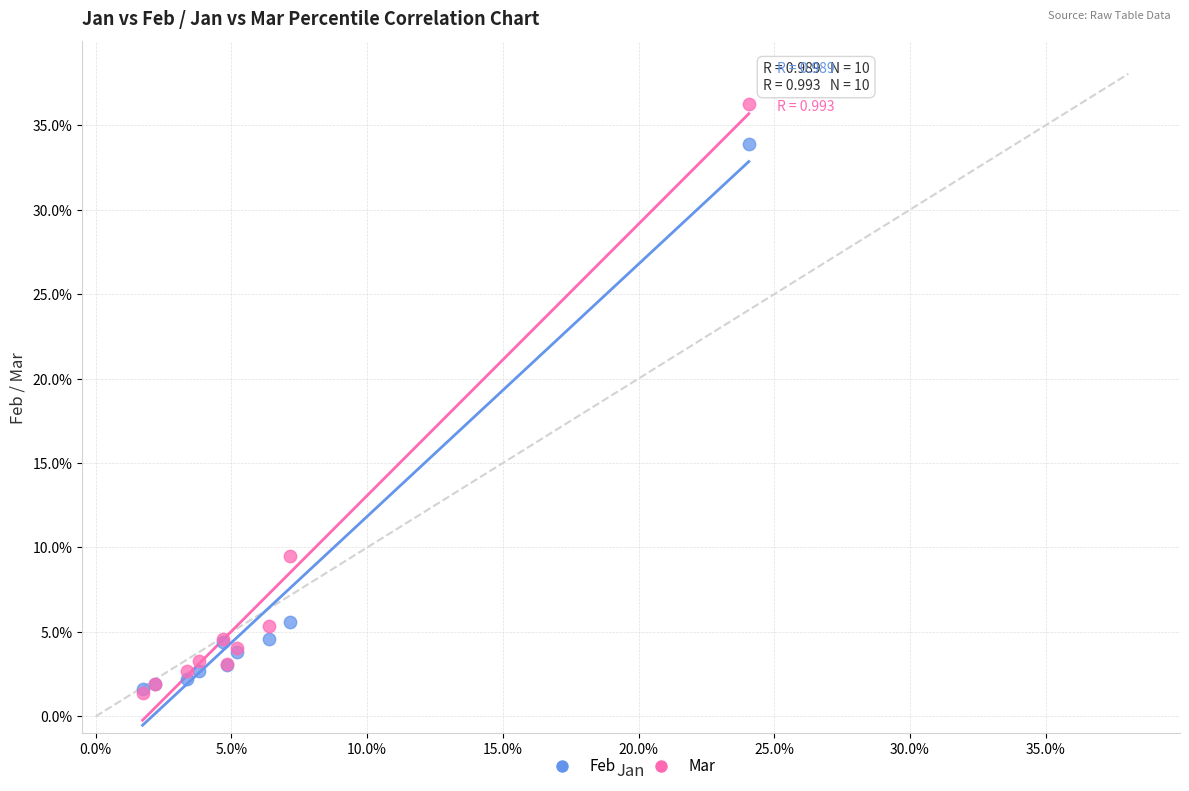

What are all the series names shown in the legend?

Feb, Mar